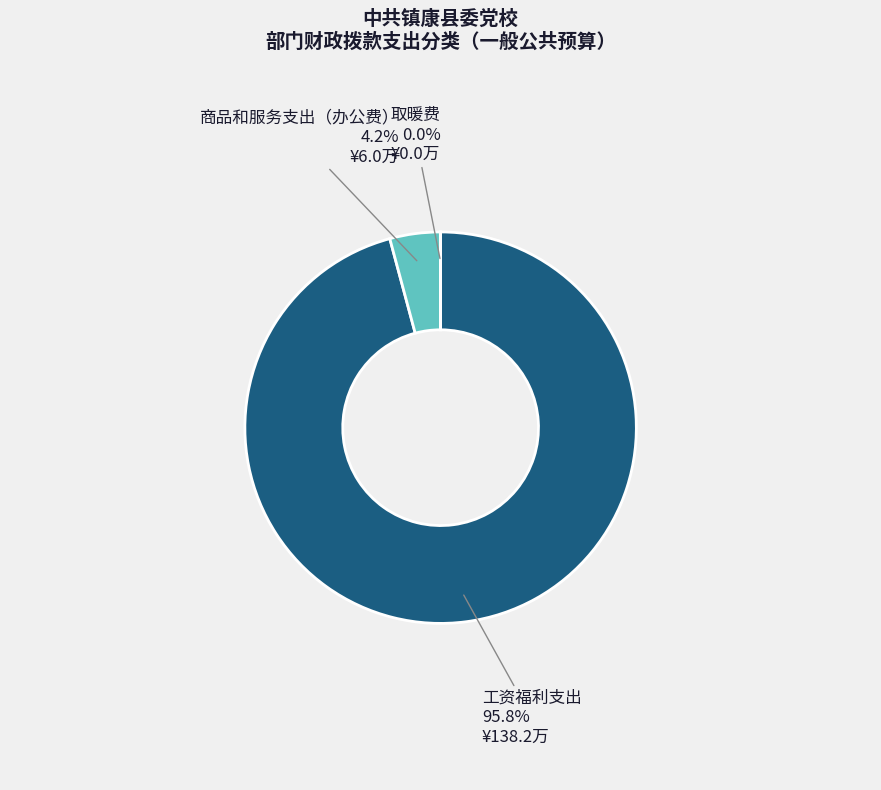

Which slice represents more than half of the pie?

工资福利支出